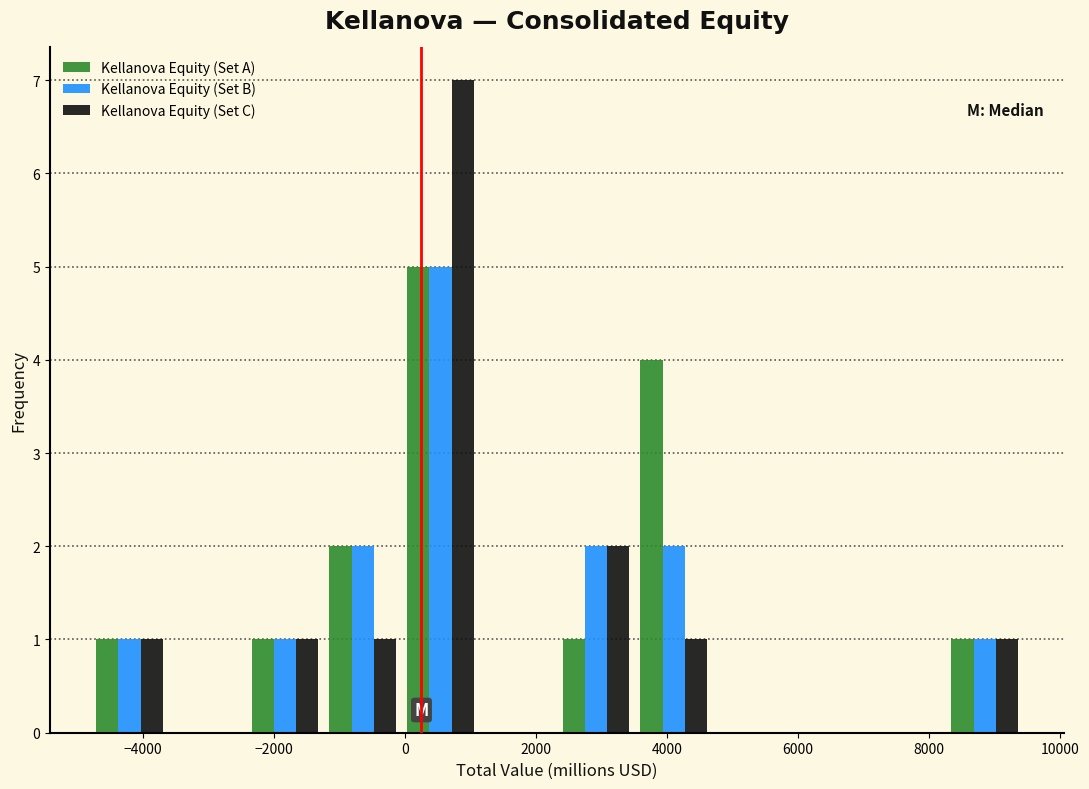

Reading left to right, list every range on the x-axis with the height of the bar of each series over it. Neither the bar edges nor the heights are printed on the chart, so give them approximately, as read against the axes.

-4800 to -3600: Kellanova Equity (Set A)=1	Kellanova Equity (Set B)=1	Kellanova Equity (Set C)=1
-3600 to -2400: Kellanova Equity (Set A)=0	Kellanova Equity (Set B)=0	Kellanova Equity (Set C)=0
-2400 to -1200: Kellanova Equity (Set A)=1	Kellanova Equity (Set B)=1	Kellanova Equity (Set C)=1
-1200 to 0: Kellanova Equity (Set A)=2	Kellanova Equity (Set B)=2	Kellanova Equity (Set C)=1
0 to 1200: Kellanova Equity (Set A)=5	Kellanova Equity (Set B)=5	Kellanova Equity (Set C)=7
1200 to 2400: Kellanova Equity (Set A)=0	Kellanova Equity (Set B)=0	Kellanova Equity (Set C)=0
2400 to 3600: Kellanova Equity (Set A)=1	Kellanova Equity (Set B)=2	Kellanova Equity (Set C)=2
3600 to 4800: Kellanova Equity (Set A)=4	Kellanova Equity (Set B)=2	Kellanova Equity (Set C)=1
4800 to 5800: Kellanova Equity (Set A)=0	Kellanova Equity (Set B)=0	Kellanova Equity (Set C)=0
5800 to 7000: Kellanova Equity (Set A)=0	Kellanova Equity (Set B)=0	Kellanova Equity (Set C)=0
7000 to 8200: Kellanova Equity (Set A)=0	Kellanova Equity (Set B)=0	Kellanova Equity (Set C)=0
8200 to 9400: Kellanova Equity (Set A)=1	Kellanova Equity (Set B)=1	Kellanova Equity (Set C)=1